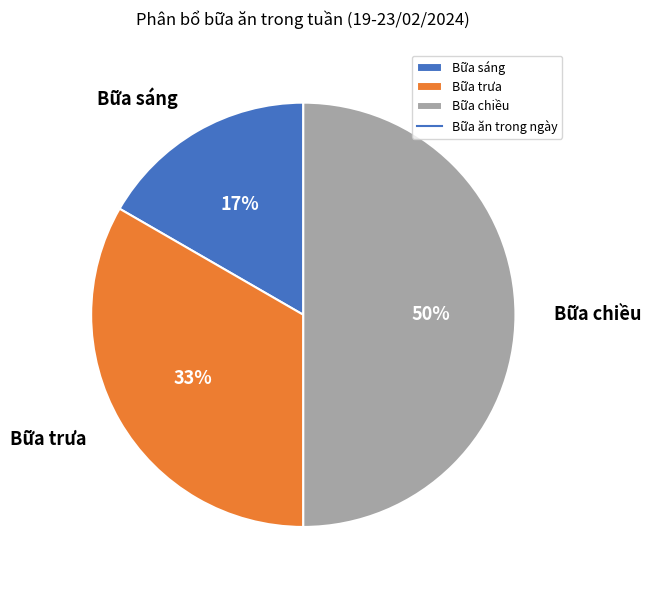

The Bữa trưa slice represents 23% of the pie. True or false?

False